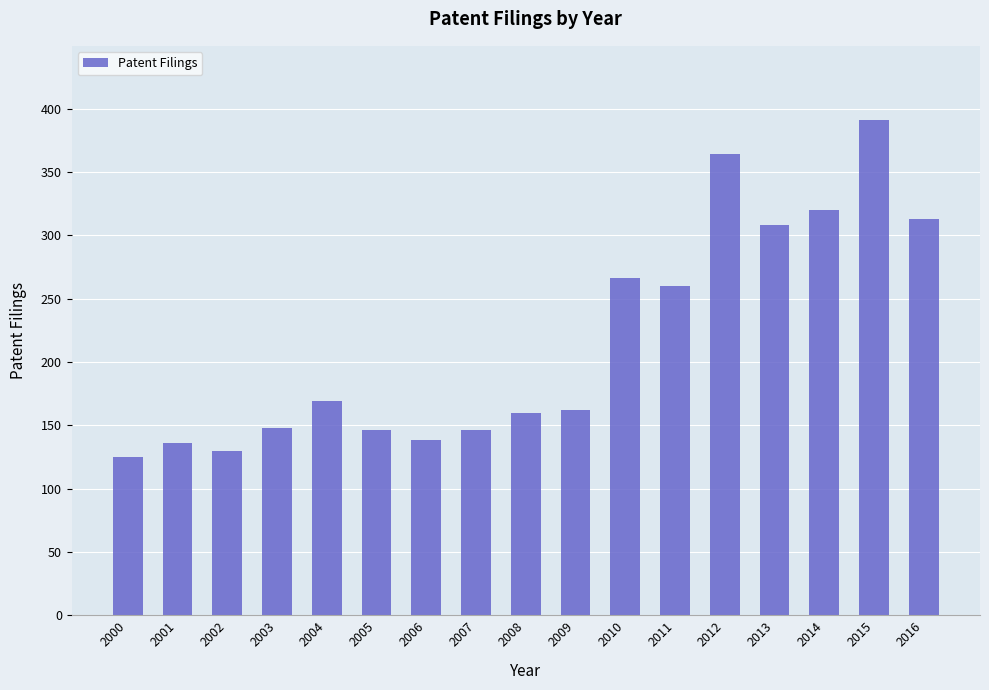

Which has a higher value, 2006 or 2010?

2010